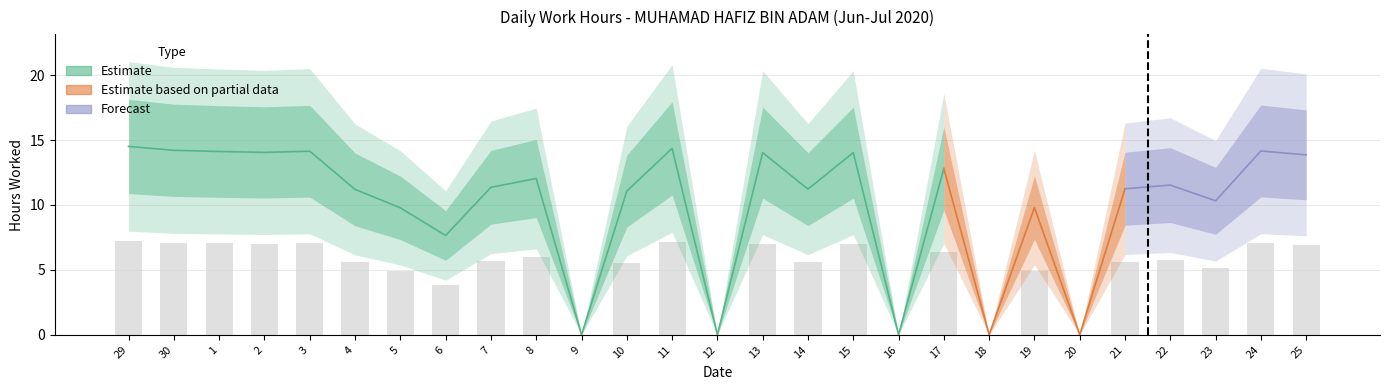

Rank the categories by value from highest to lowest.

29, 11, 30, 24, 3, 1, 2, 13, 15, 25, 17, 8, 22, 7, 21, 14, 4, 10, 23, 19, 5, 6, 9, 12, 16, 18, 20